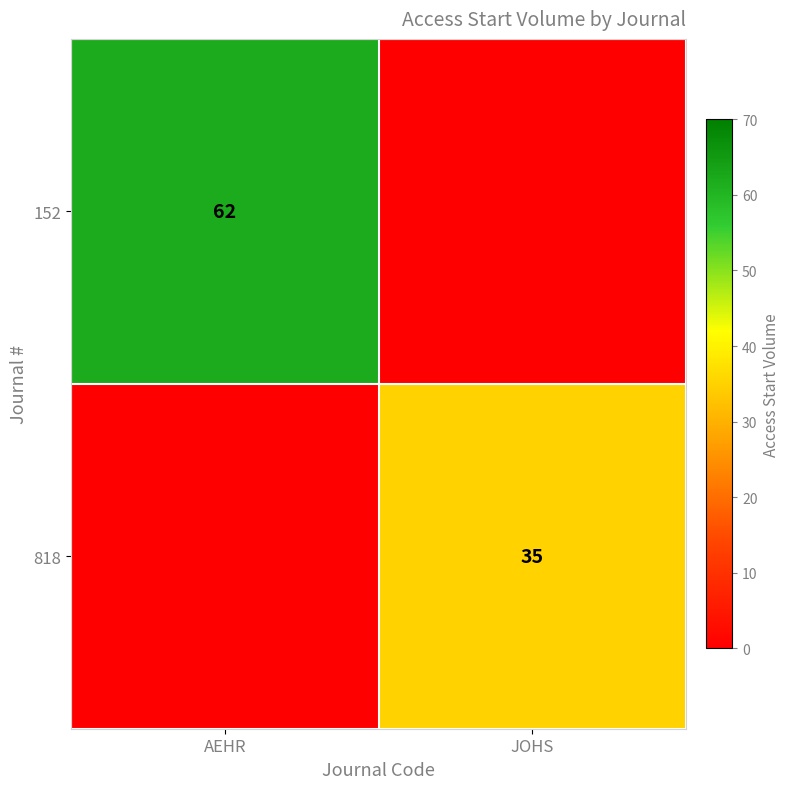

The 152 series shows 14 at AEHR. True or false?

False